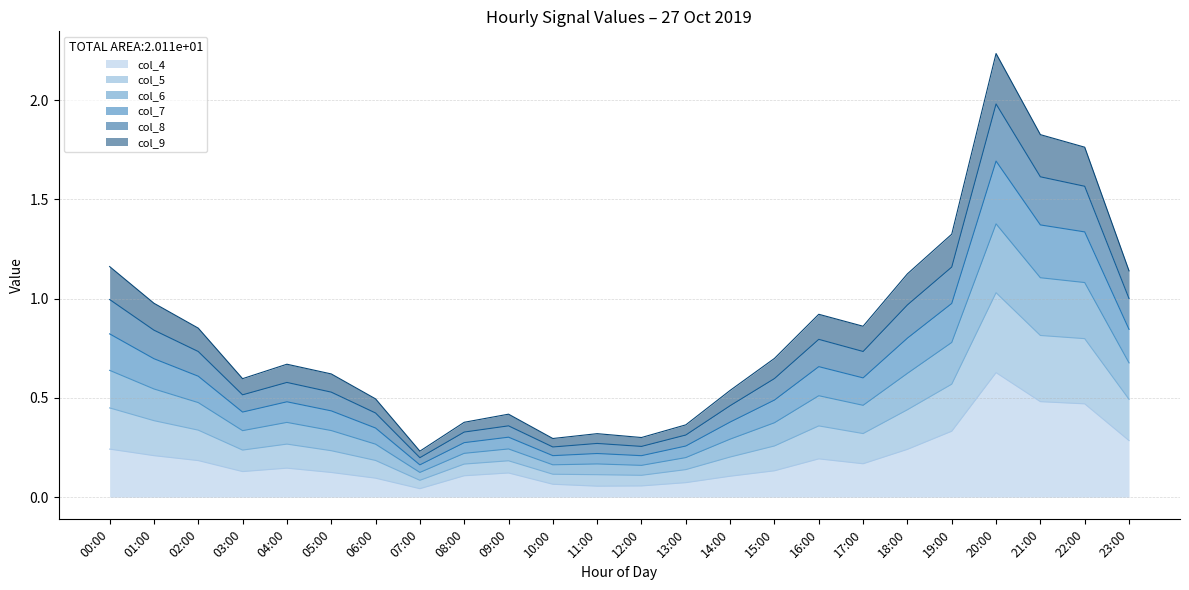

True or false: col_5 has a value of 0.5 at 08:00.

False